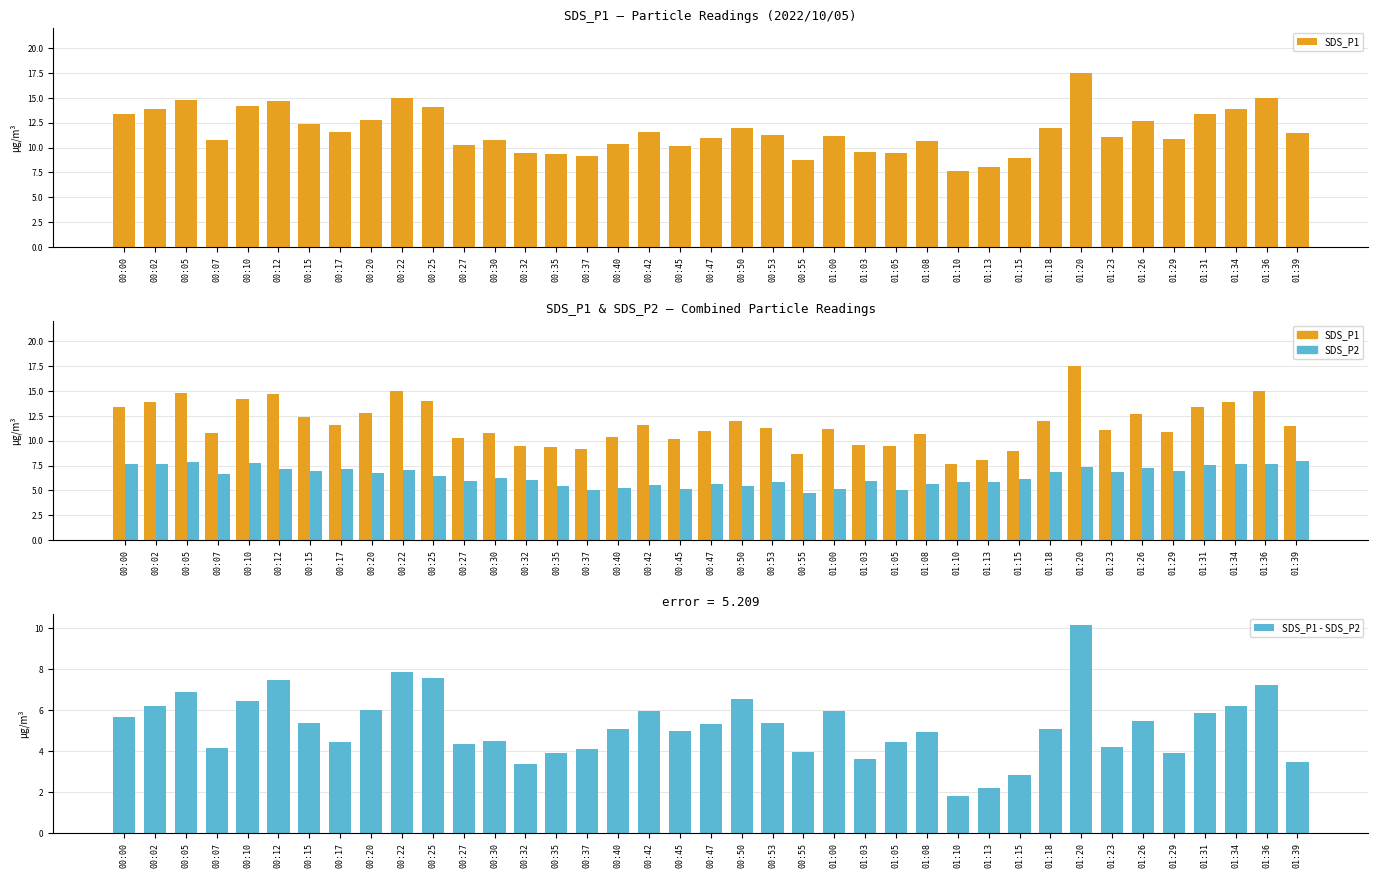

At 00:37, list the series in order from smallest to largest.

SDS_P1 - SDS_P2, SDS_P2, SDS_P1